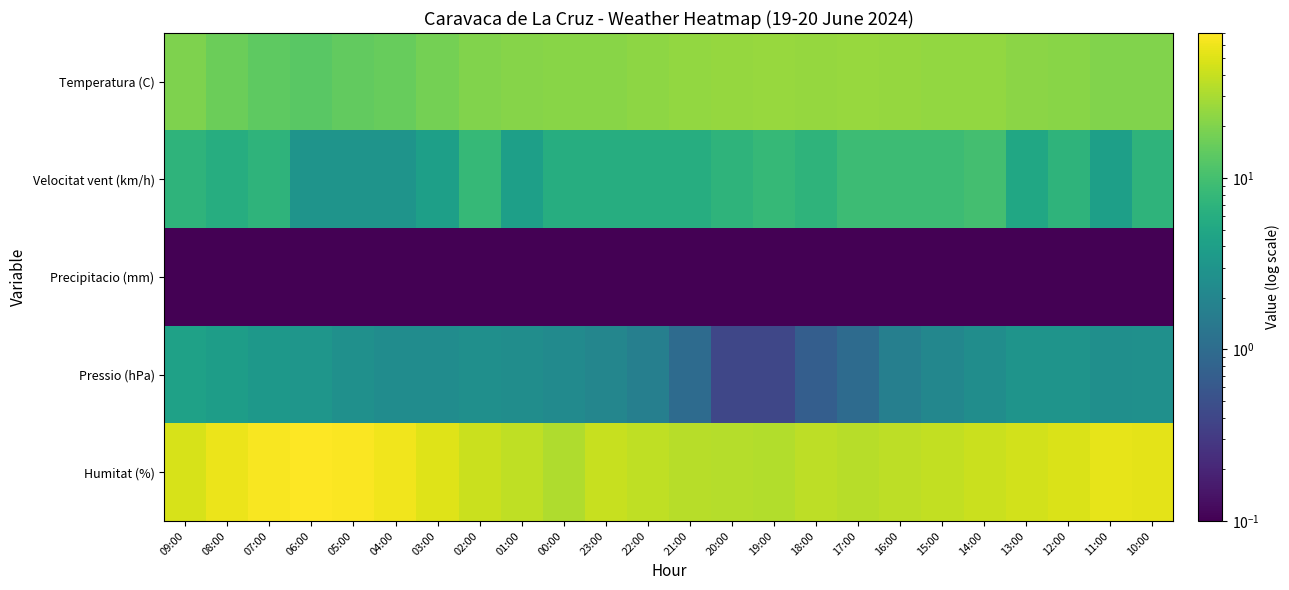

Reading left to right, list all the values displayed in this chart.

Temperatura (C): 09:00=19.5	08:00=16.1	07:00=13.7	06:00=13.1	05:00=14.4	04:00=15.4	03:00=18.0	02:00=20.0	01:00=21.1	00:00=21.8	23:00=22.1	22:00=23.2	21:00=24.1	20:00=25.0	19:00=25.5	18:00=25.1	17:00=25.2	16:00=25.0	15:00=24.5	14:00=23.9	13:00=22.7	12:00=21.6	11:00=20.1	10:00=20.4
Velocitat vent (km/h): 09:00=7.0	08:00=6.0	07:00=7.0	06:00=3.0	05:00=3.0	04:00=3.0	03:00=4.0	02:00=8.0	01:00=4.0	00:00=6.0	23:00=6.0	22:00=6.0	21:00=6.0	20:00=7.0	19:00=8.0	18:00=7.0	17:00=9.0	16:00=9.0	15:00=9.0	14:00=10.0	13:00=5.0	12:00=7.0	11:00=4.0	10:00=7.0
Precipitacio (mm): 09:00=0.1	08:00=0.1	07:00=0.1	06:00=0.1	05:00=0.1	04:00=0.1	03:00=0.1	02:00=0.1	01:00=0.1	00:00=0.1	23:00=0.1	22:00=0.1	21:00=0.1	20:00=0.1	19:00=0.1	18:00=0.1	17:00=0.1	16:00=0.1	15:00=0.1	14:00=0.1	13:00=0.1	12:00=0.1	11:00=0.1	10:00=0.1
Pressio (hPa): 09:00=4.3	08:00=3.8	07:00=3.3	06:00=3.1	05:00=2.7	04:00=2.4	03:00=2.4	02:00=2.6	01:00=2.5	00:00=2.3	23:00=2.0	22:00=1.7	21:00=1.0	20:00=0.4	19:00=0.4	18:00=0.7	17:00=1.0	16:00=1.7	15:00=2.1	14:00=2.5	13:00=3.0	12:00=3.0	11:00=2.6	10:00=2.7
Humitat (%): 09:00=47.0	08:00=58.0	07:00=66.0	06:00=70.0	05:00=67.0	04:00=61.0	03:00=51.0	02:00=41.0	01:00=37.0	00:00=32.0	23:00=40.0	22:00=37.0	21:00=35.0	20:00=34.0	19:00=33.0	18:00=36.0	17:00=35.0	16:00=36.0	15:00=38.0	14:00=41.0	13:00=45.0	12:00=48.0	11:00=55.0	10:00=54.0